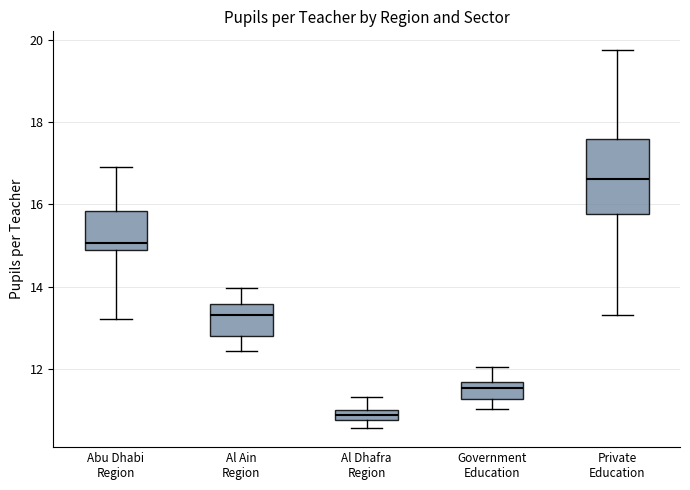

Where is the lower edge of the box for Abu Dhabi Region on the y-axis? The values are not printed on the chart, so give them approximately, as read against the axis.

14.8